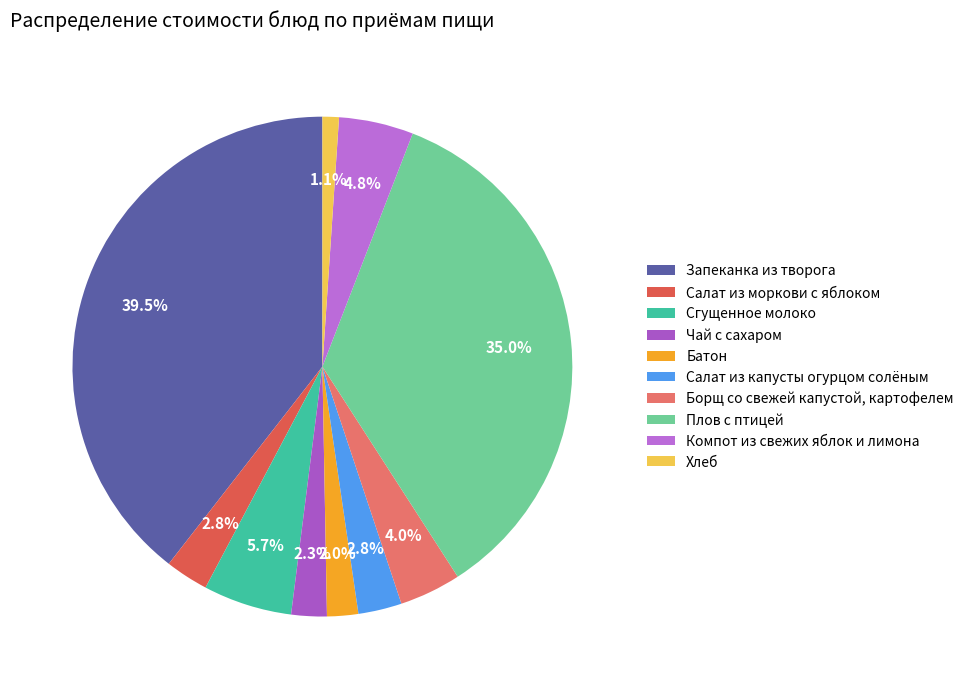

What percentage is the Сгущенное молоко slice, to the nearest percent?

6%